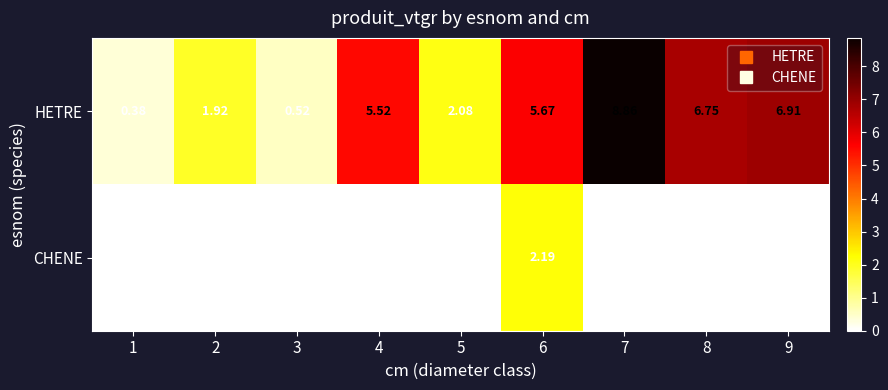

How many values in the HETRE series are below 5?

4